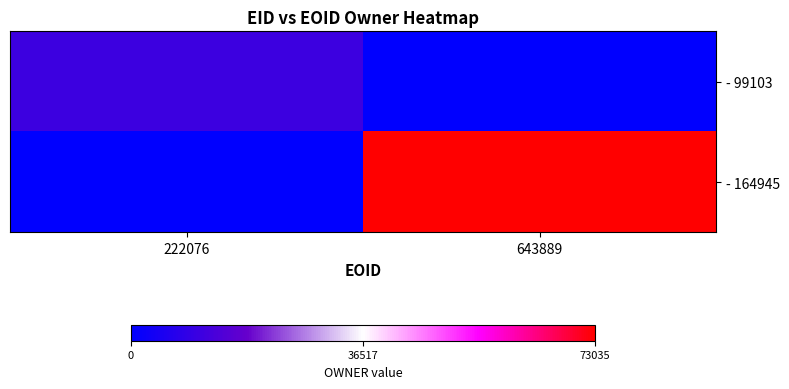

List the series in order of their overall mean, lowest first.

- 99103, - 164945